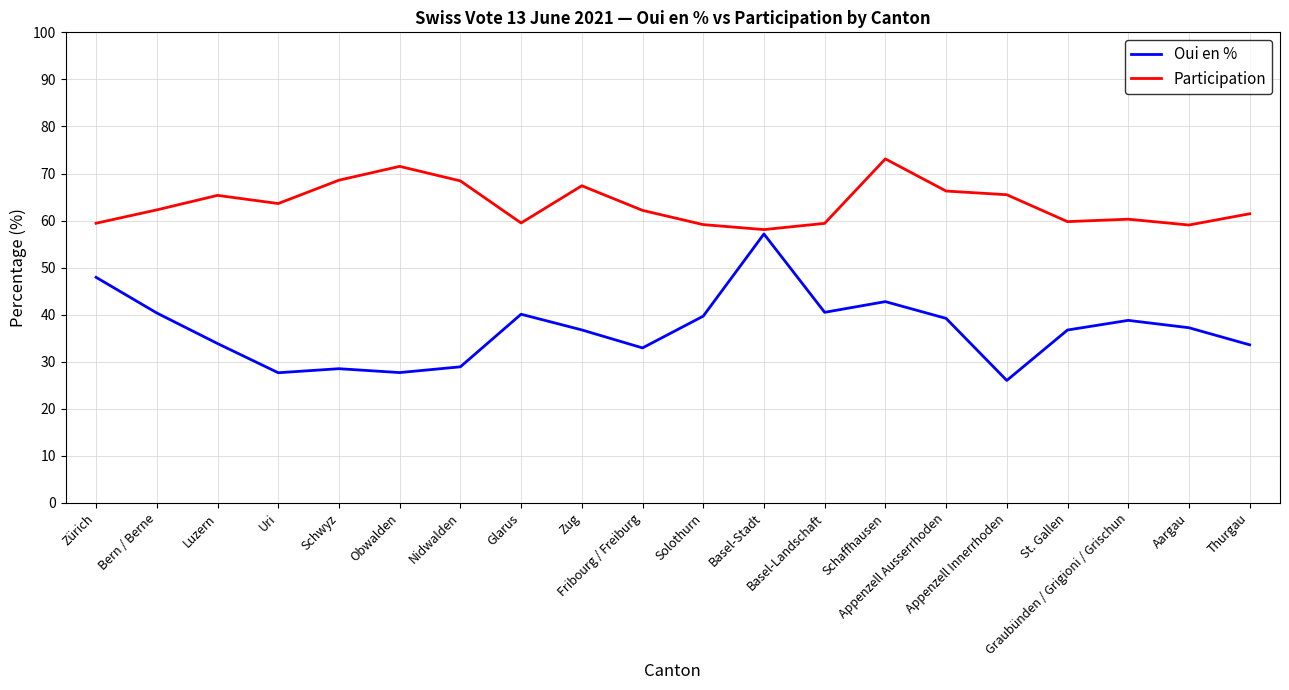

Where is the first local minimum for Participation?

Uri